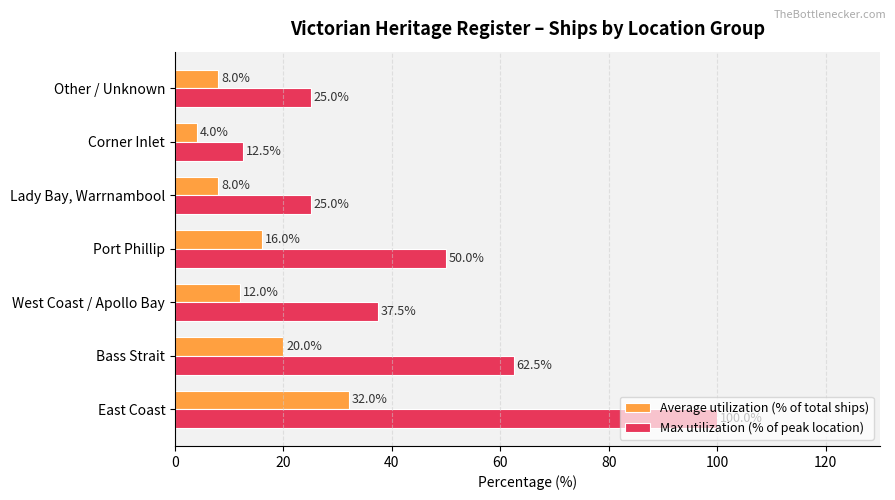

Count the Average utilization (% of total ships) values in the range 8 to 20.

5